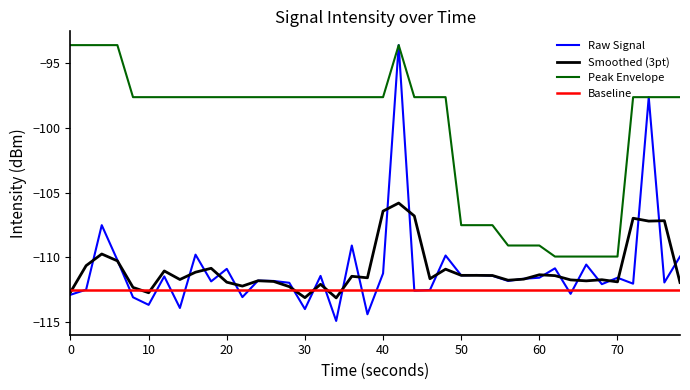

What is the maximum value for Smoothed (3pt)?

-105.8